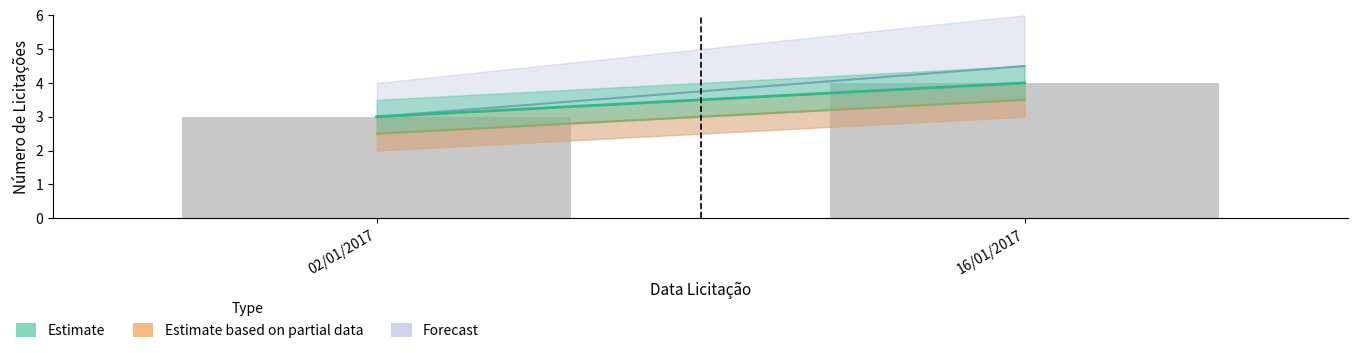

What is the approximate value at 02/01/2017?

3